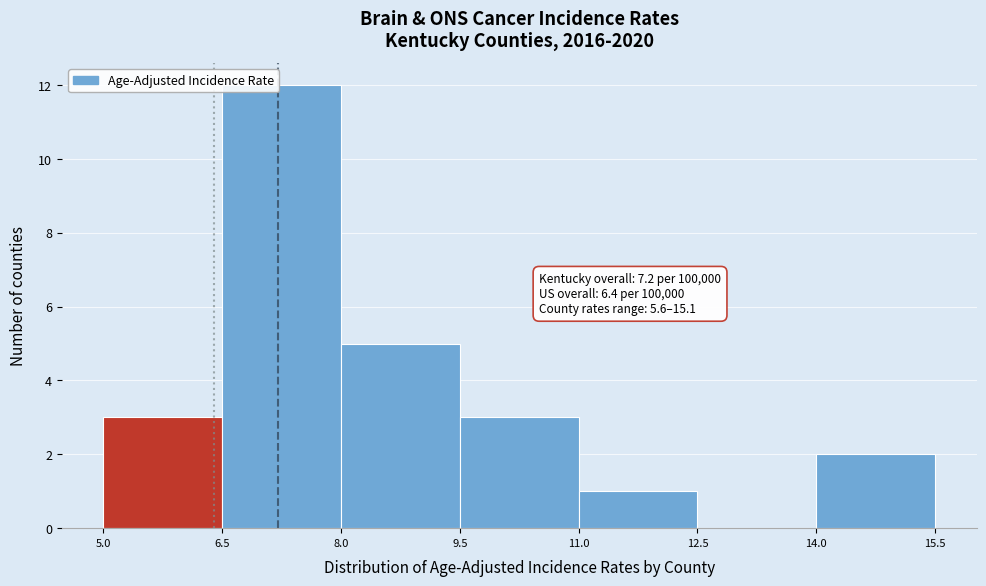

Over which range of the x-axis is the bar tallest?

6.5 to 8.0